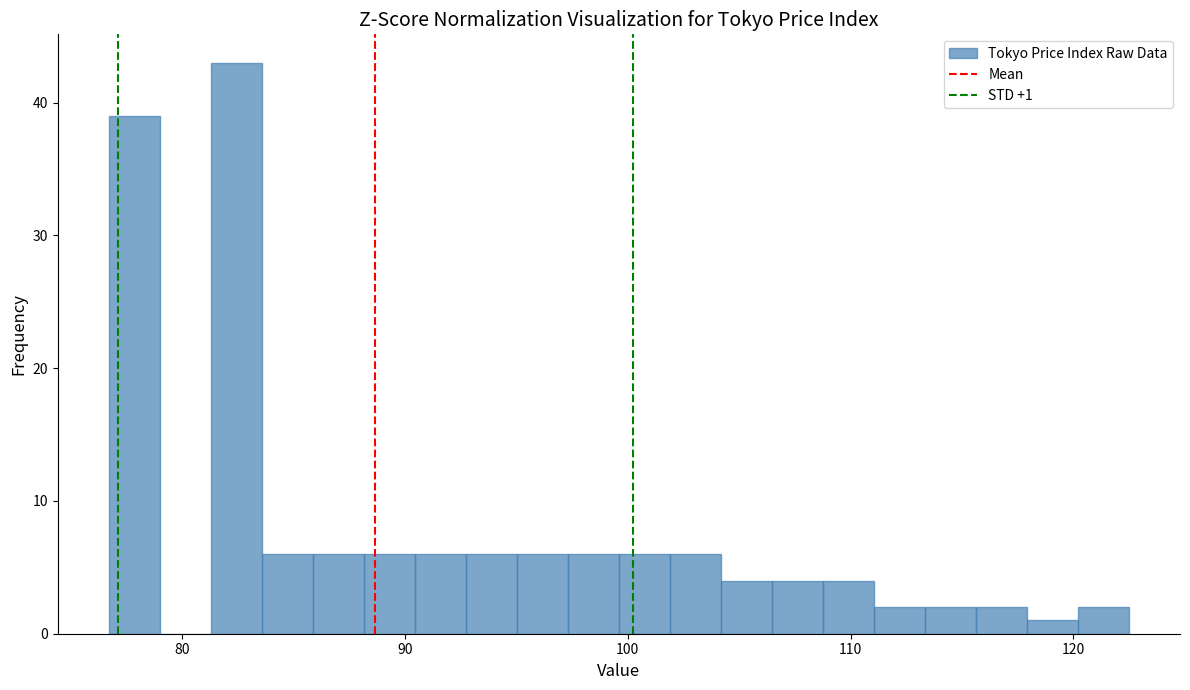

Around what value on the x-axis is the tallest bar? Give the approximate position of its centre, as read against the axis.

82